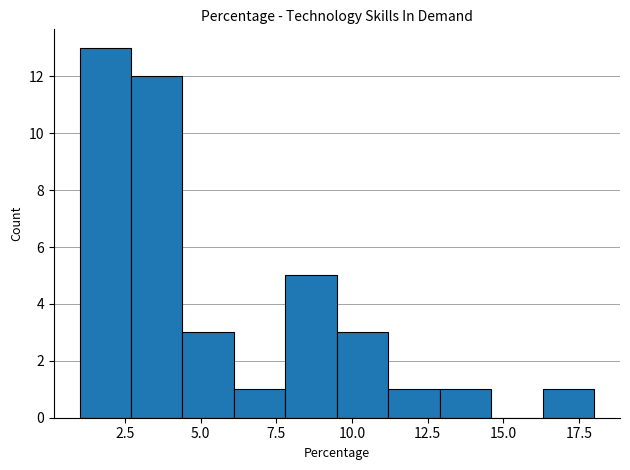

Around what value on the x-axis is the tallest bar? Give the approximate position of its centre, as read against the axis.

2.0